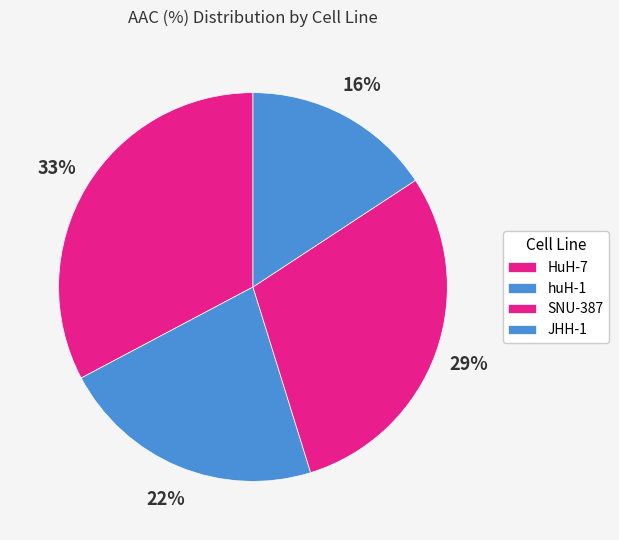

Rank the categories by value from lowest to highest.

JHH-1, huH-1, SNU-387, HuH-7